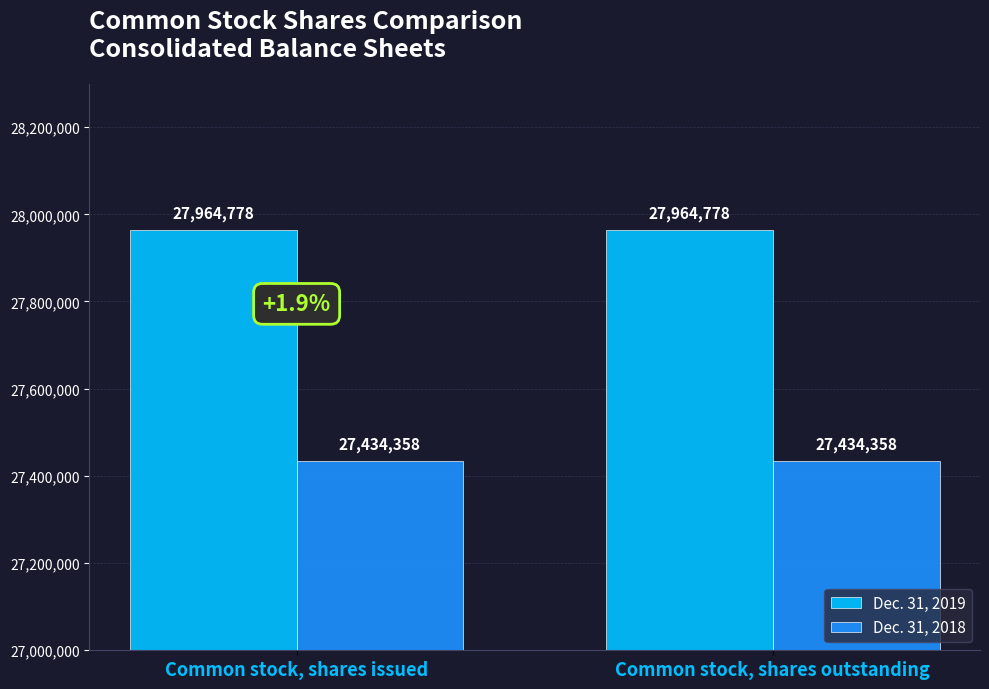

What is the highest value of the Dec. 31, 2018 series?

27434358